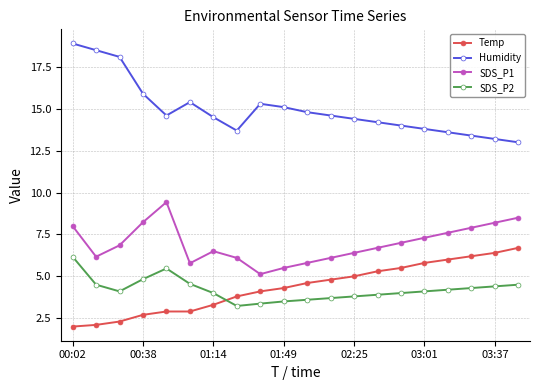

What is the difference between the maximum and minimum values in the SDS_P1 series?

4.3